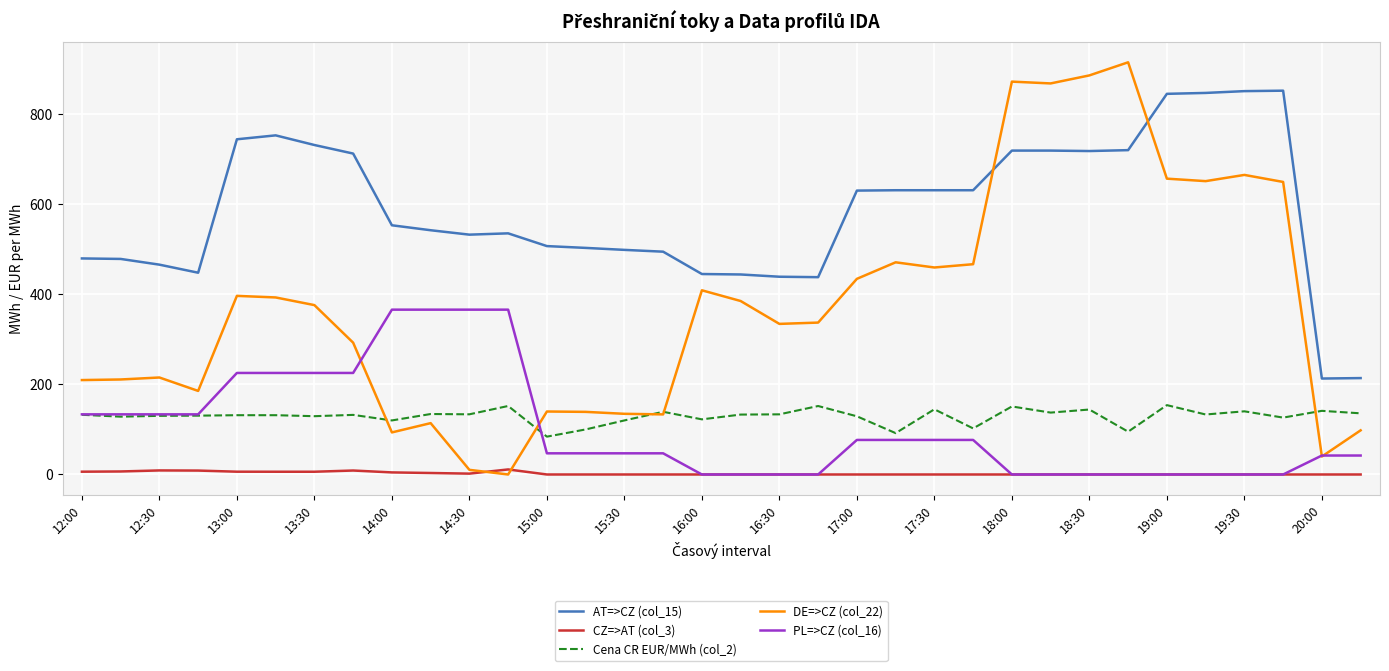

Is this an area chart (filled region under the line)?

No